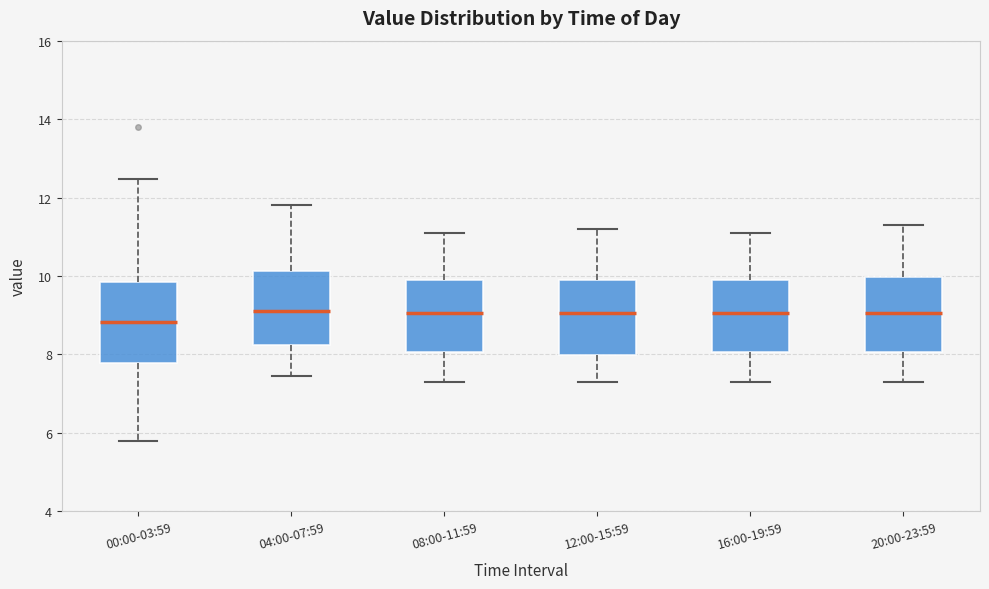

Which box has the lowest median line?

00:00-03:59